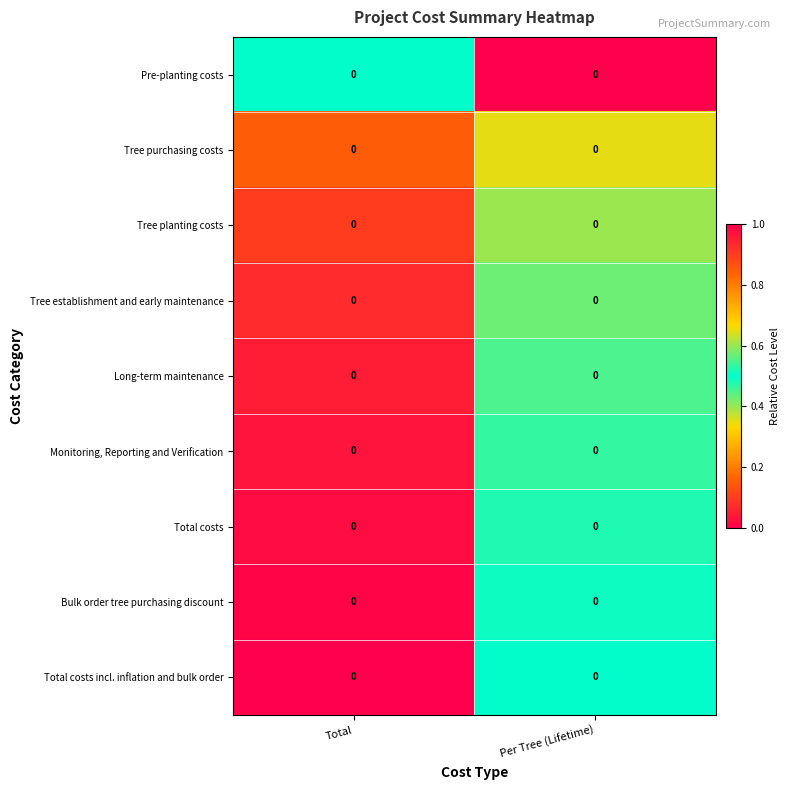

Reading right to left, what are all the values shown in this chart?

Pre-planting costs: Per Tree (Lifetime)=0.0	Total=0.0
Tree purchasing costs: Per Tree (Lifetime)=0.0	Total=0.0
Tree planting costs: Per Tree (Lifetime)=0.0	Total=0.0
Tree establishment and early maintenance: Per Tree (Lifetime)=0.0	Total=0.0
Long-term maintenance: Per Tree (Lifetime)=0.0	Total=0.0
Monitoring, Reporting and Verification: Per Tree (Lifetime)=0.0	Total=0.0
Total costs: Per Tree (Lifetime)=0.0	Total=0.0
Bulk order tree purchasing discount: Per Tree (Lifetime)=0.0	Total=0.0
Total costs incl. inflation and bulk order: Per Tree (Lifetime)=0.0	Total=0.0